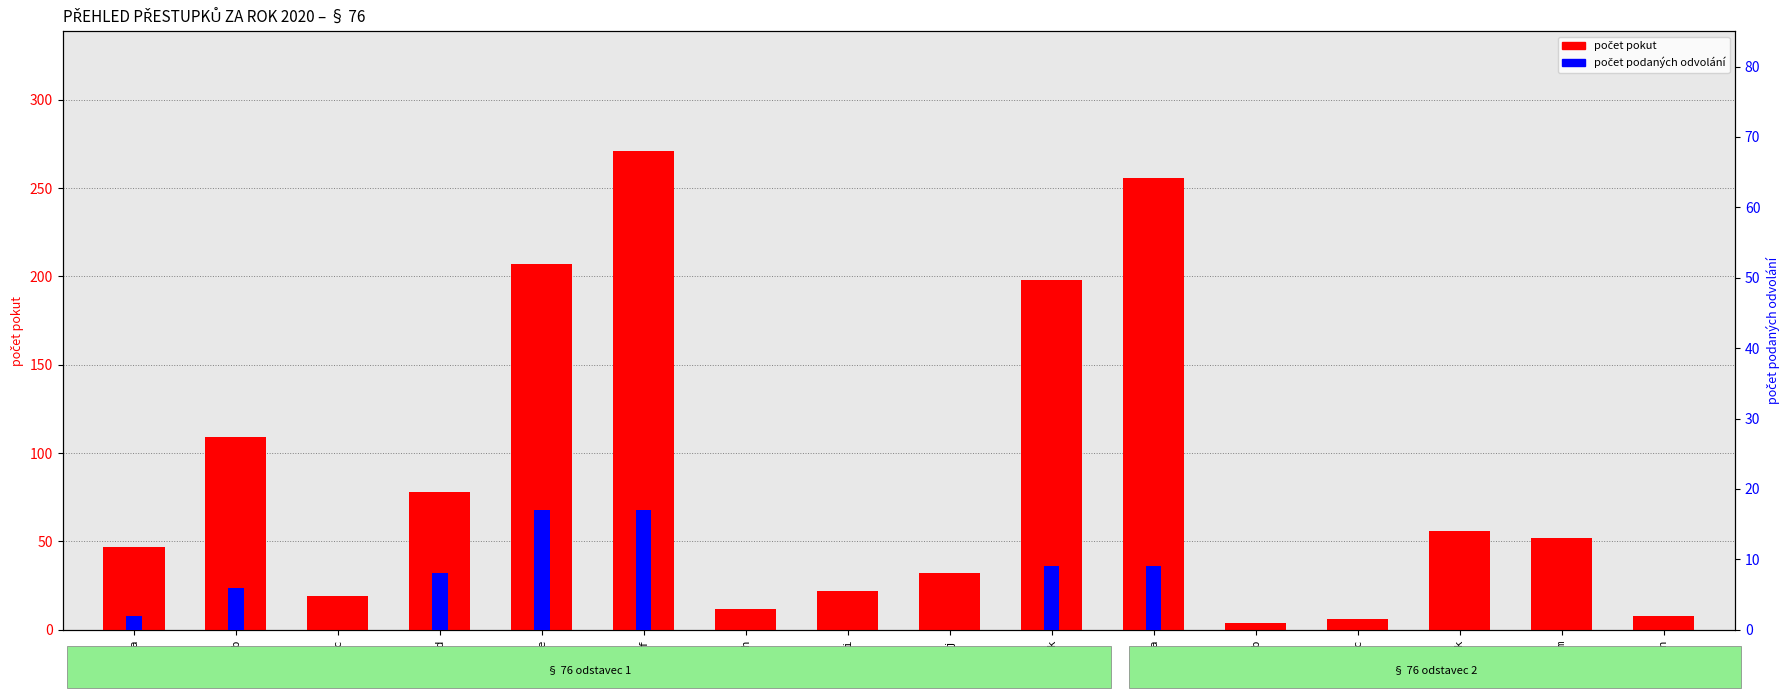

The počet podaných odvolání series shows 6 at 76,1,b. True or false?

True